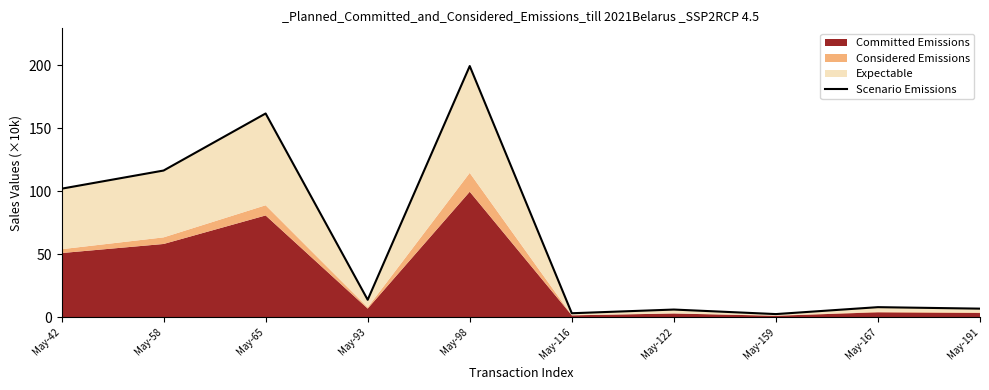

Where is the first local minimum?

May-93